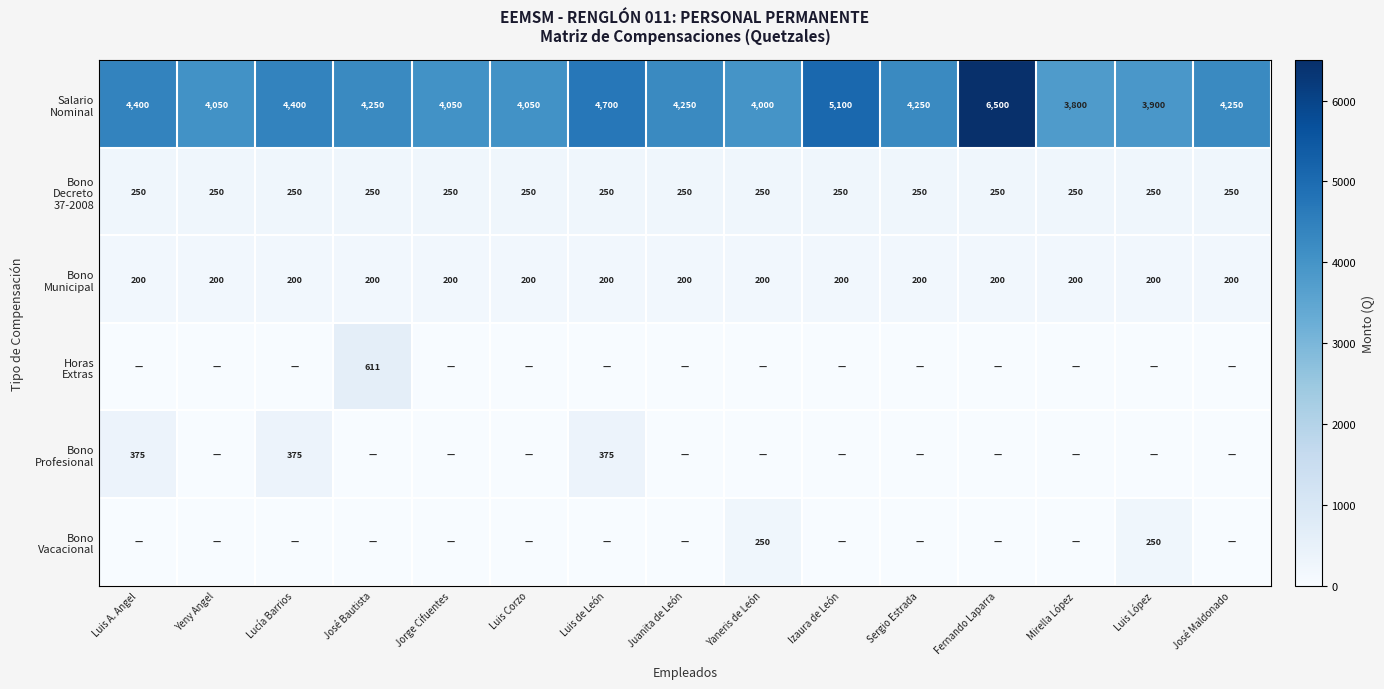

At which label does Salario Nominal reach its peak?

Fernando Laparra